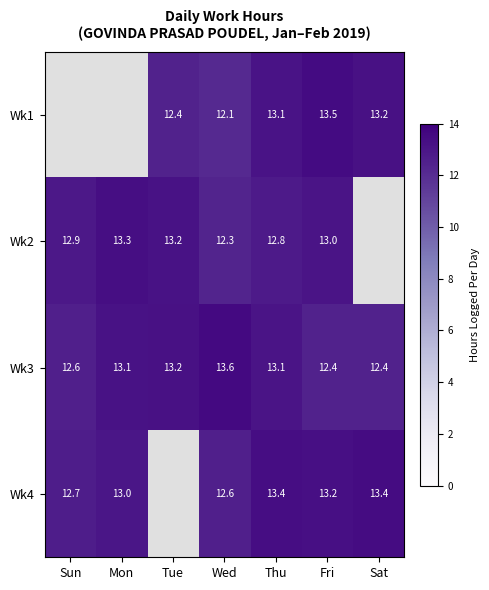

At which label does Wk3 reach its peak?

Wed